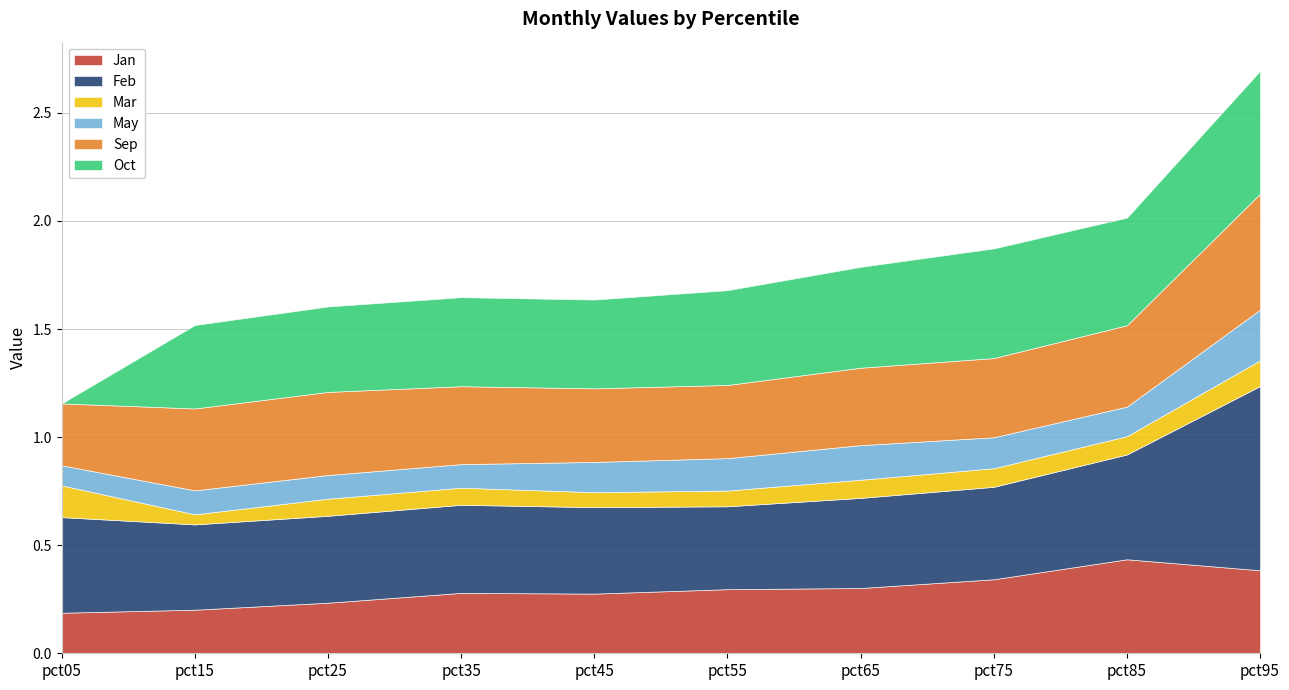

The value of May at pct15 is 0.2. True or false?

False